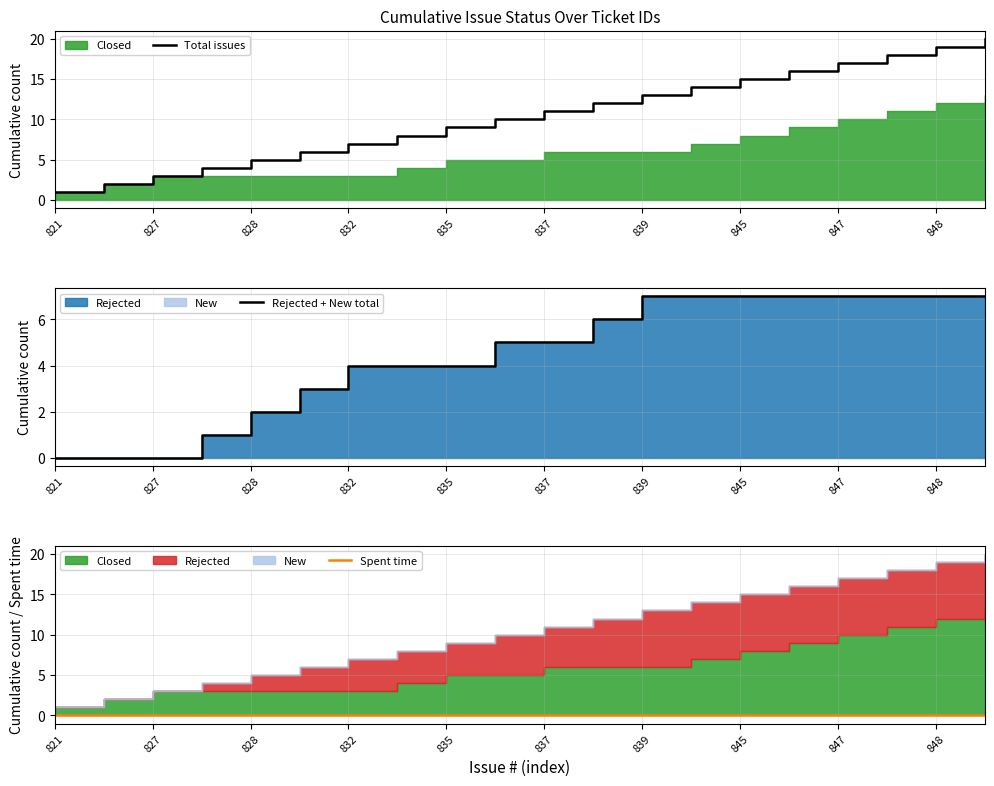

At which label does Total issues reach its minimum?

821